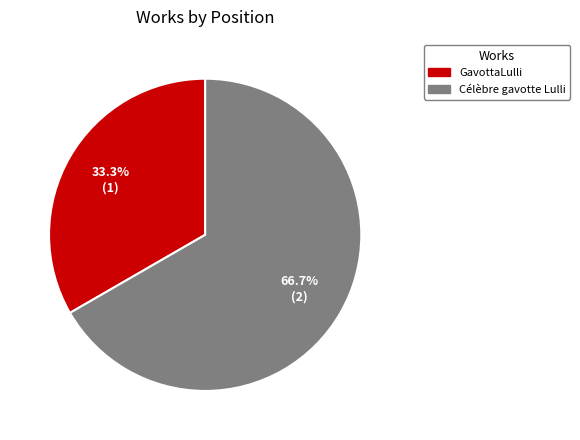

Count the number of slices in the pie.

2